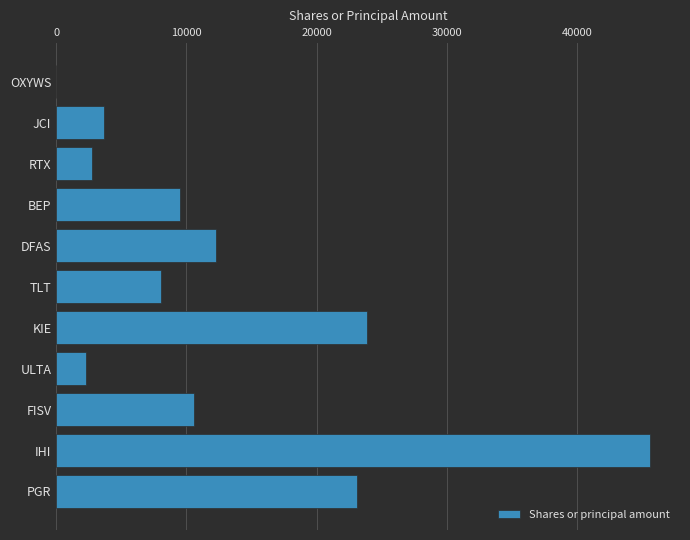

What is the sum of the values at OXYWS and DFAS?

12249